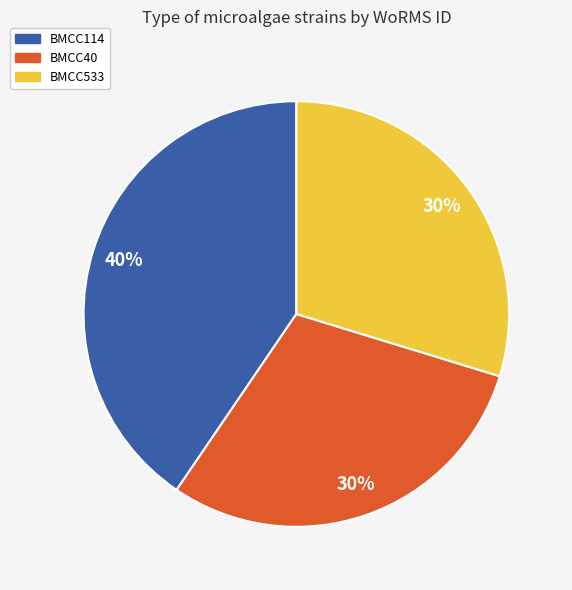

Do BMCC533 and BMCC40 together represent more than half of the pie?

Yes